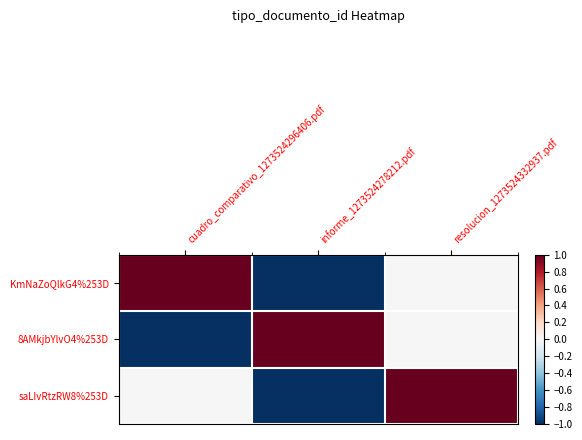

What is the highest value of the saLIvRtzRW8%253D series?

1